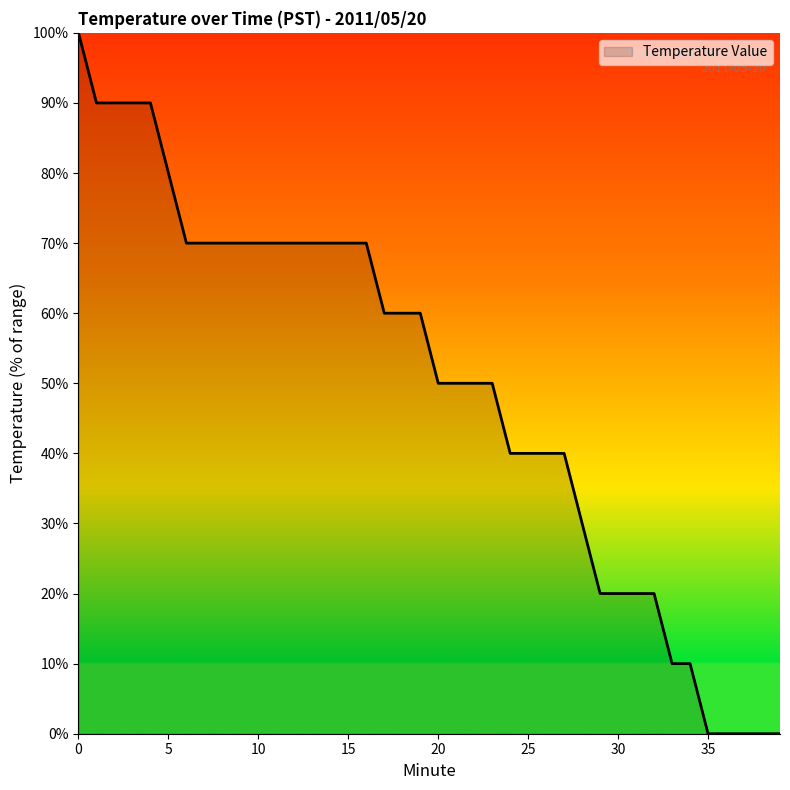

What is the average value?

49.5